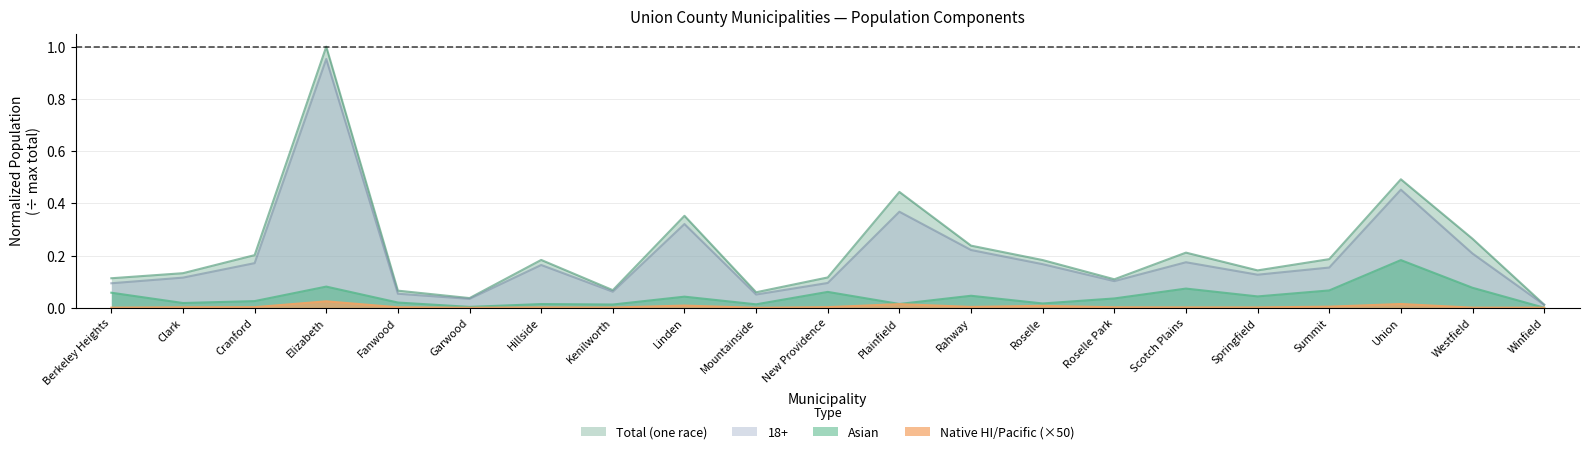

At which category does 18+ reach its first local valley?

Garwood